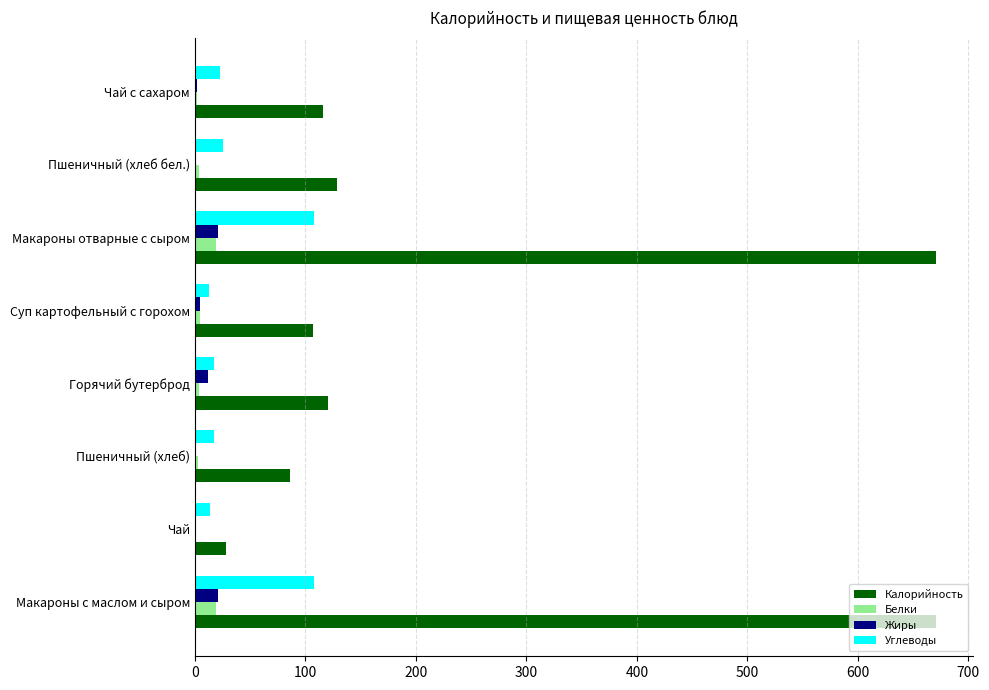

What is the sum of all Углеводы values?

324.4